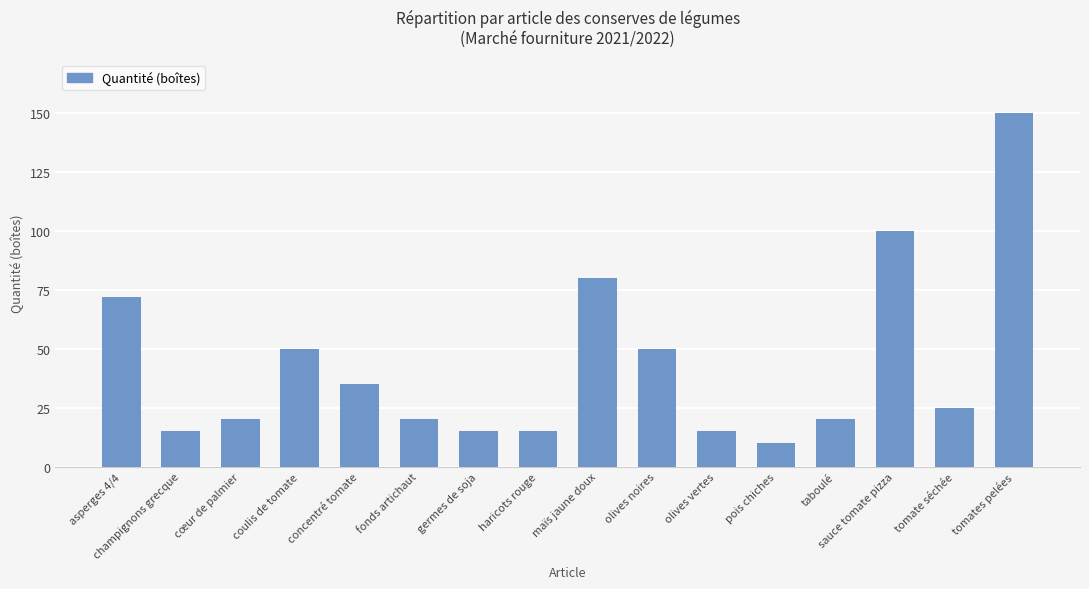

Reading right to left, extract all data points from this chart.

tomates pelées=150	tomate séchée=25	sauce tomate pizza=100	taboulé=20	pois chiches=10	olives vertes=15	olives noires=50	maïs jaune doux=80	haricots rouge=15	germes de soja=15	fonds artichaut=20	concentré tomate=35	coulis de tomate=50	cœur de palmier=20	champignons grecque=15	asperges 4/4=72